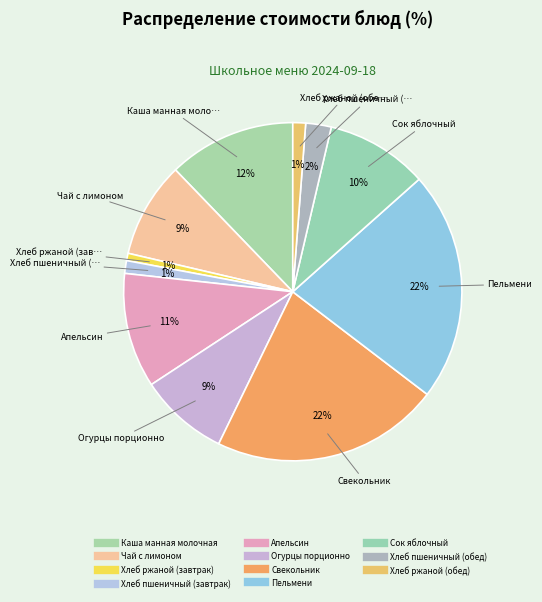

Count the number of slices in the pie.

11